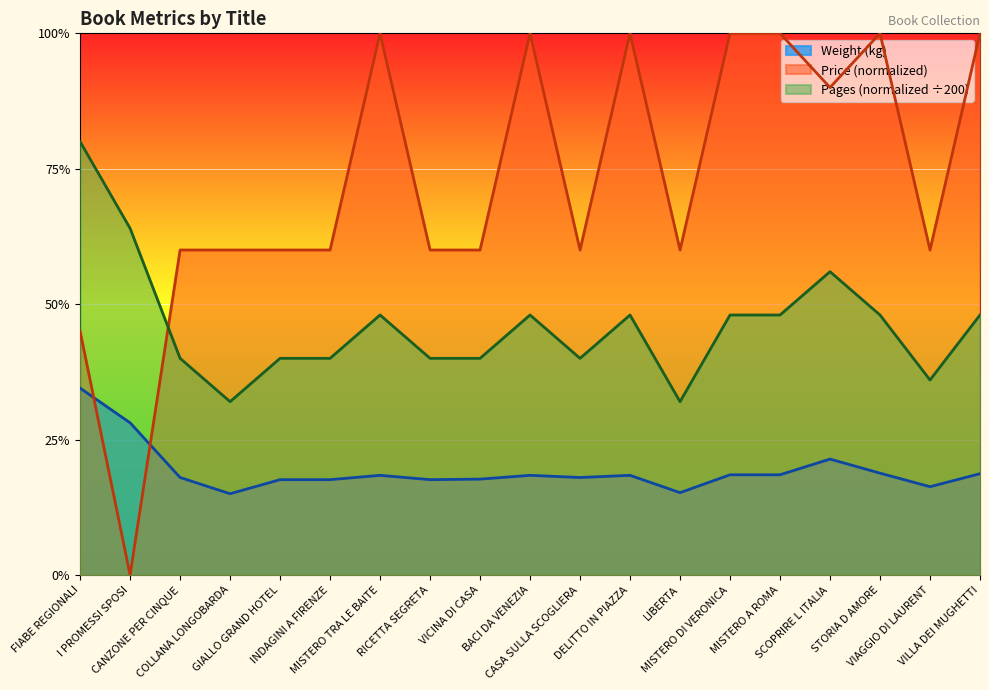

The Pages series shows 0.6 at SCOPRIRE L ITALIA. True or false?

True